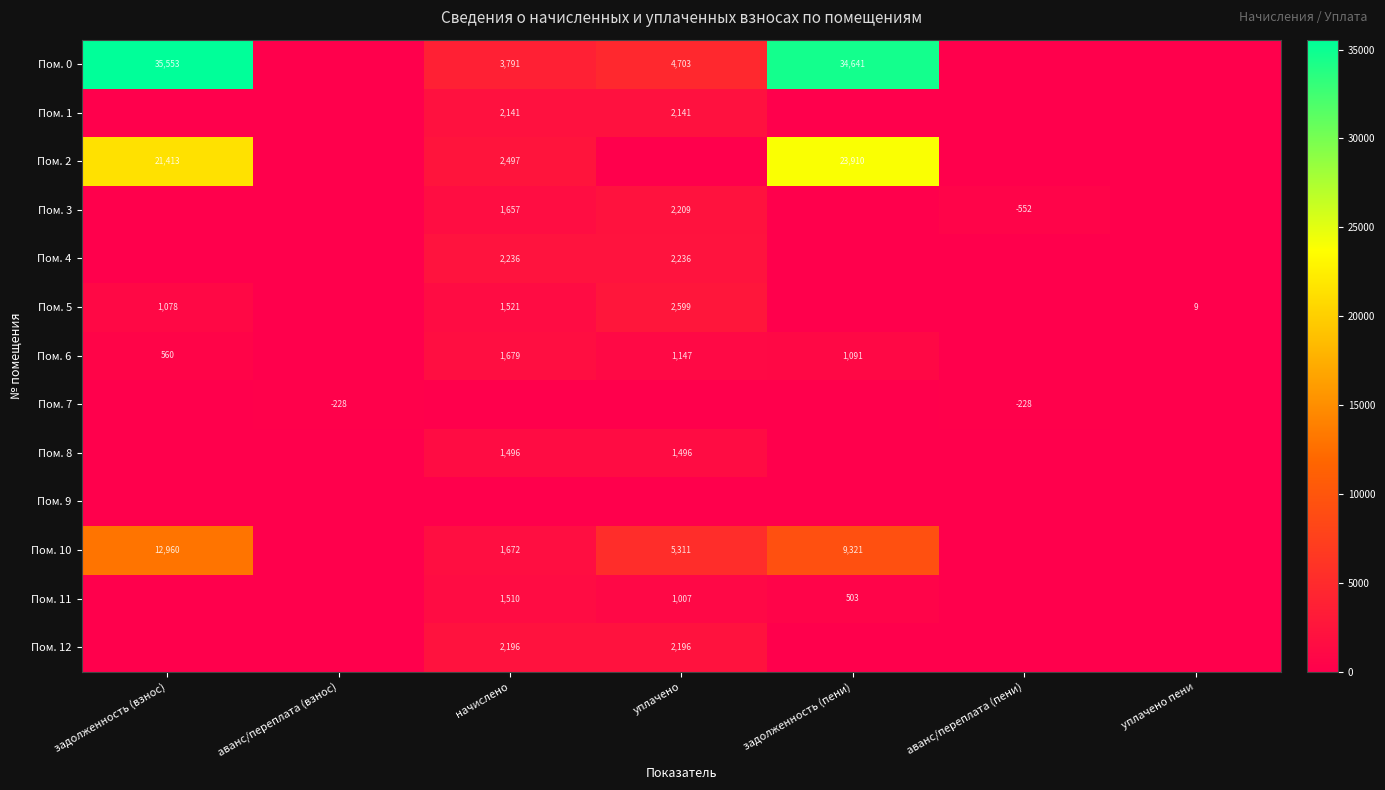

The Пом. 0 series shows 17068 at задолженность (пени). True or false?

False